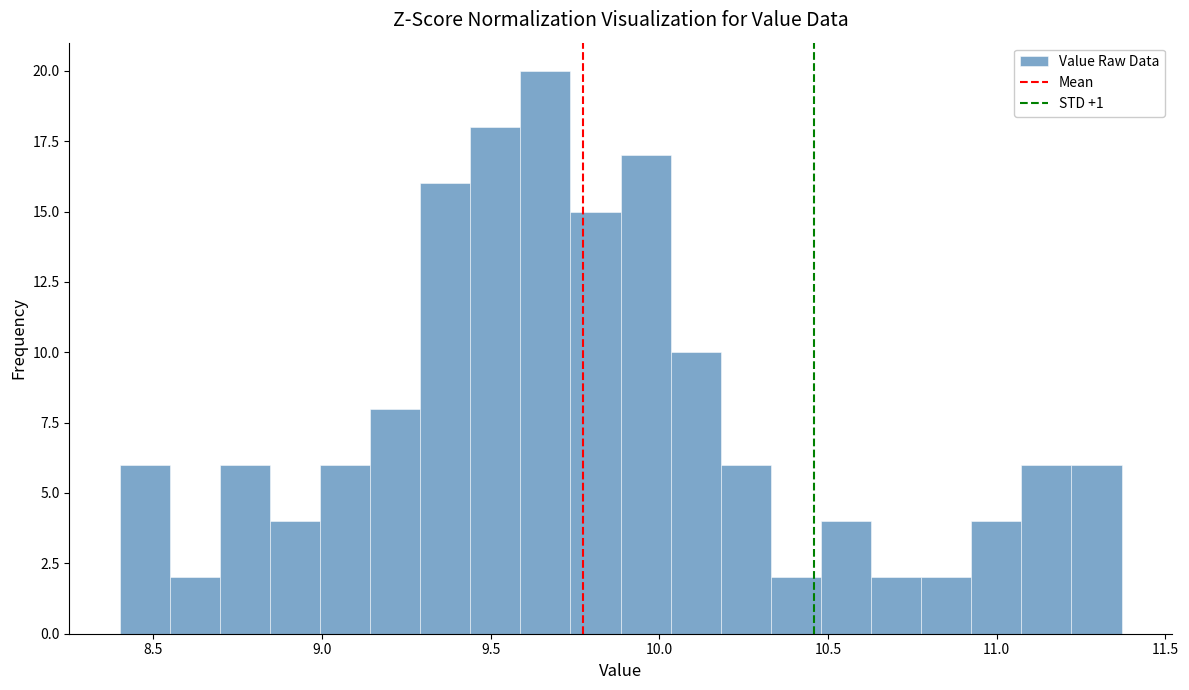

Read against the x-axis, roughly where is the centre of the tallest bar?

9.65